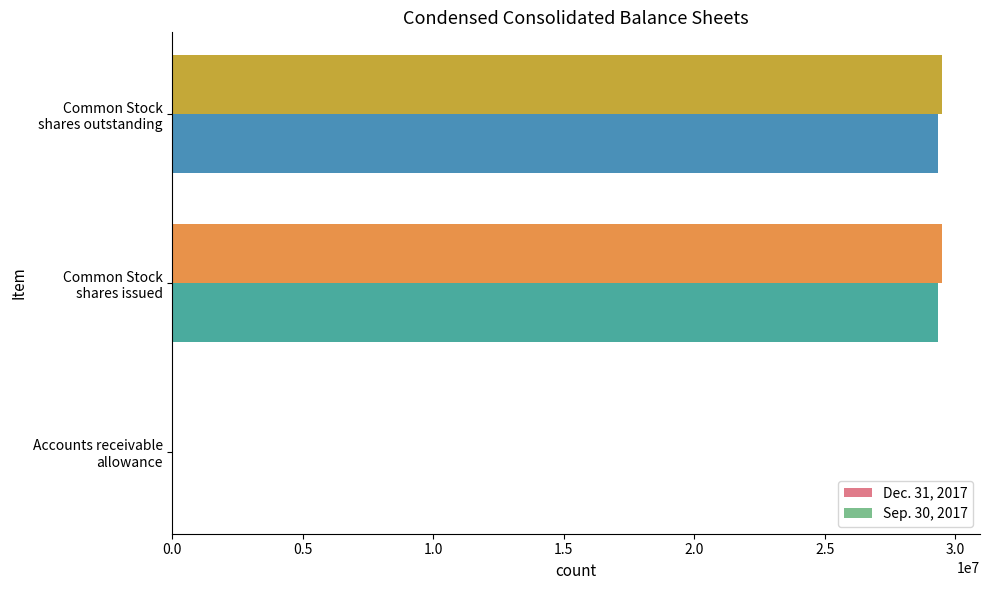

What is the greatest value displayed?

29474000